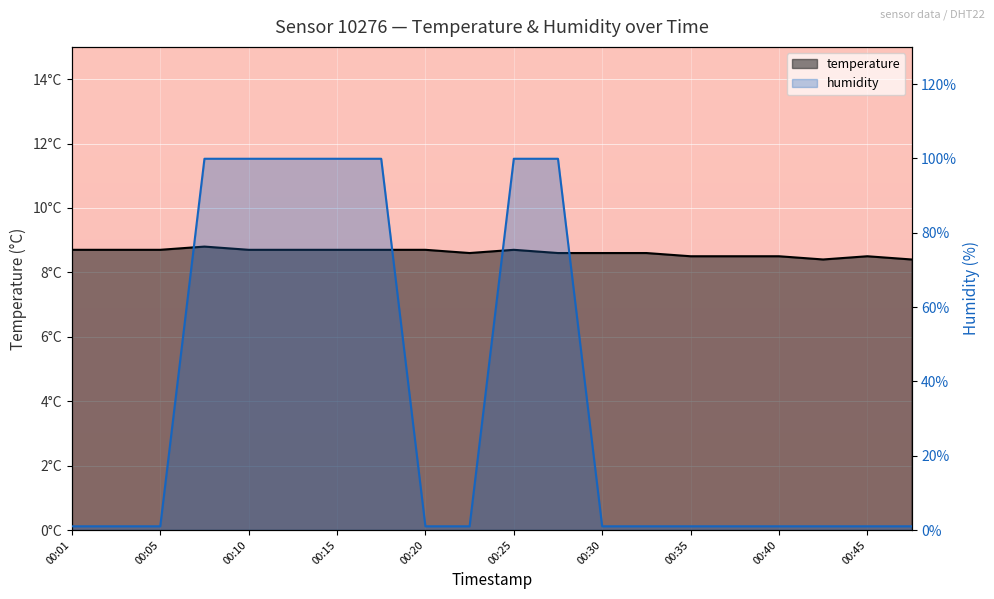

List the series in order of their peak value, highest first.

humidity, temperature